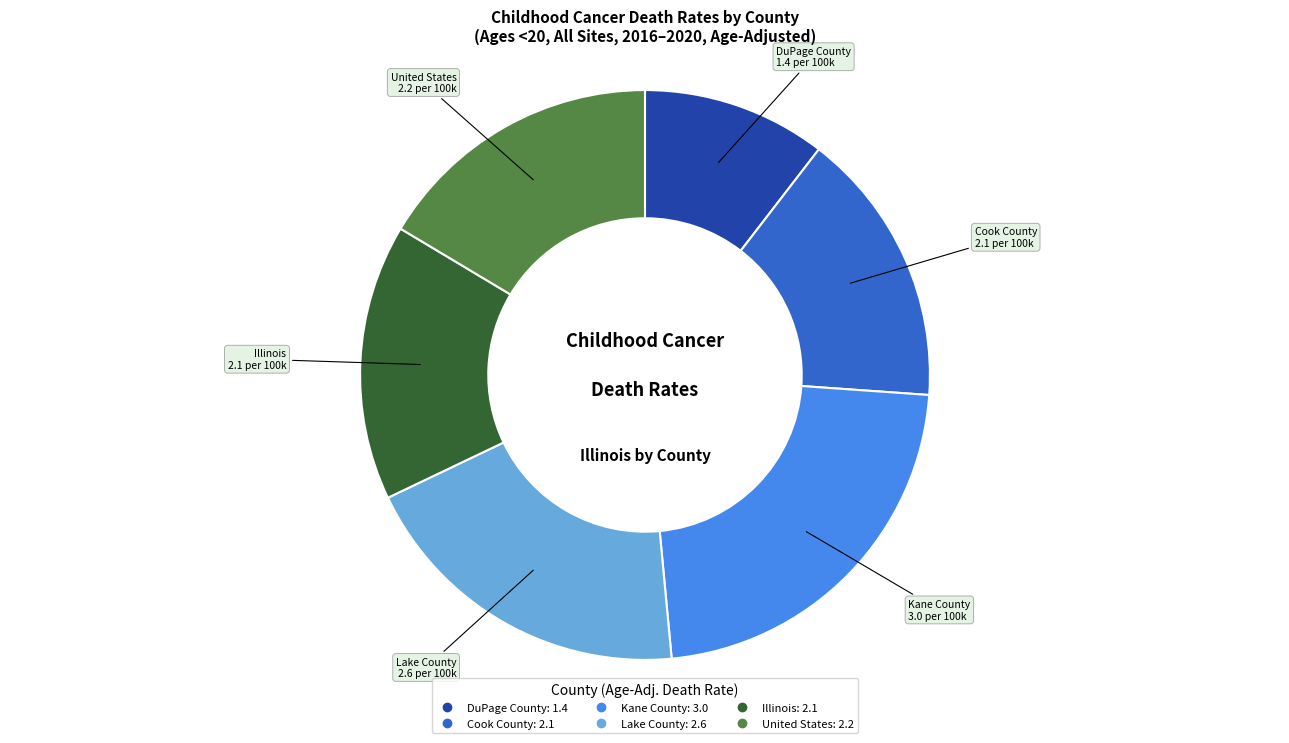

Does Kane County account for over 50% of the chart?

No